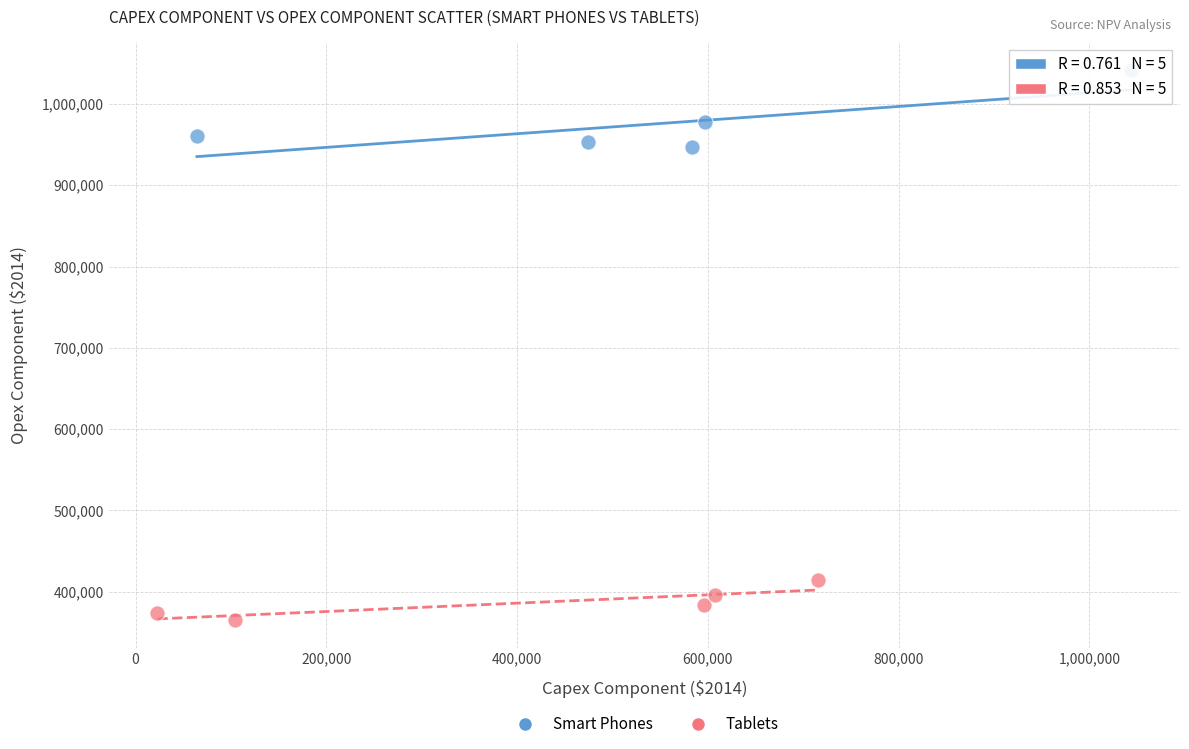

Which series reaches the minimum Y coordinate?

Tablets